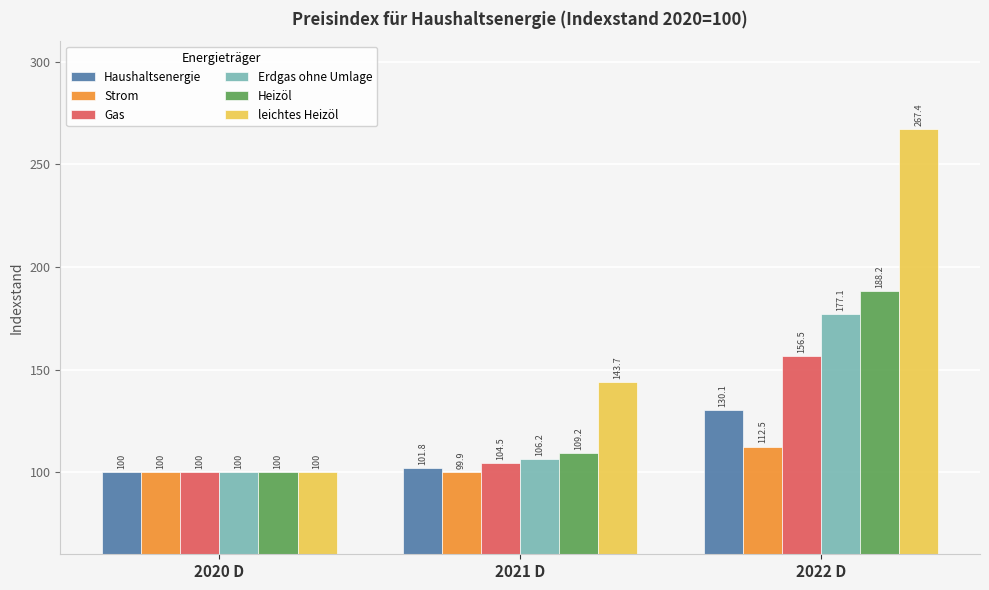

At 2022 D, list the series in order from largest to smallest.

leichtes Heizöl, Heizöl, Erdgas ohne Umlage, Gas, Haushaltsenergie, Strom